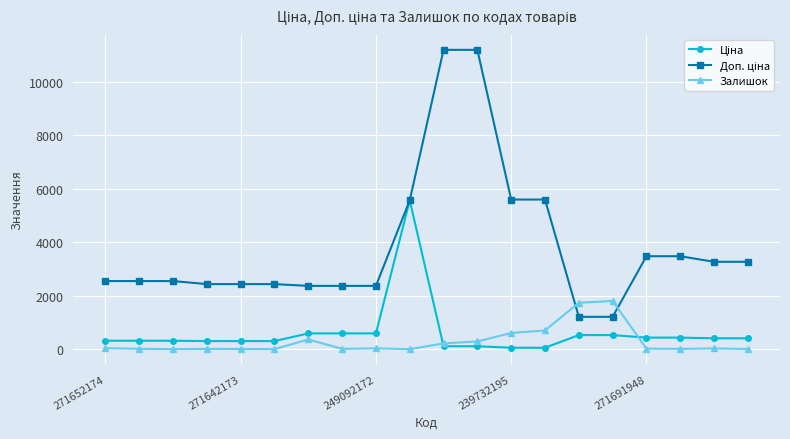

Count the number of categories in the chart.

20